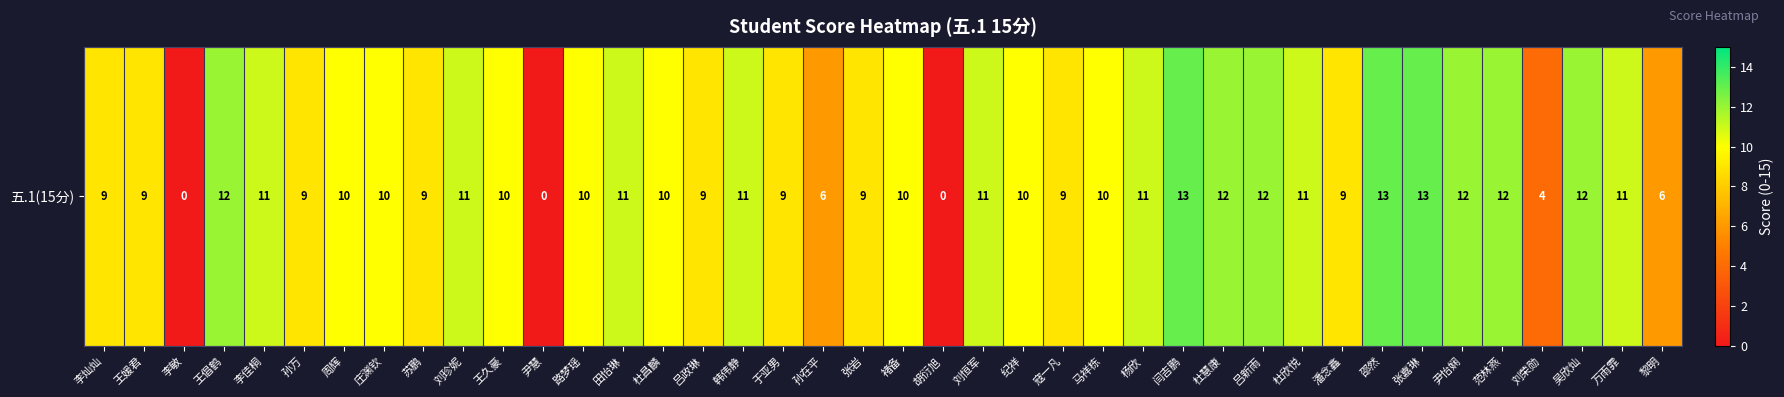

What is the maximum value shown in the chart?

13